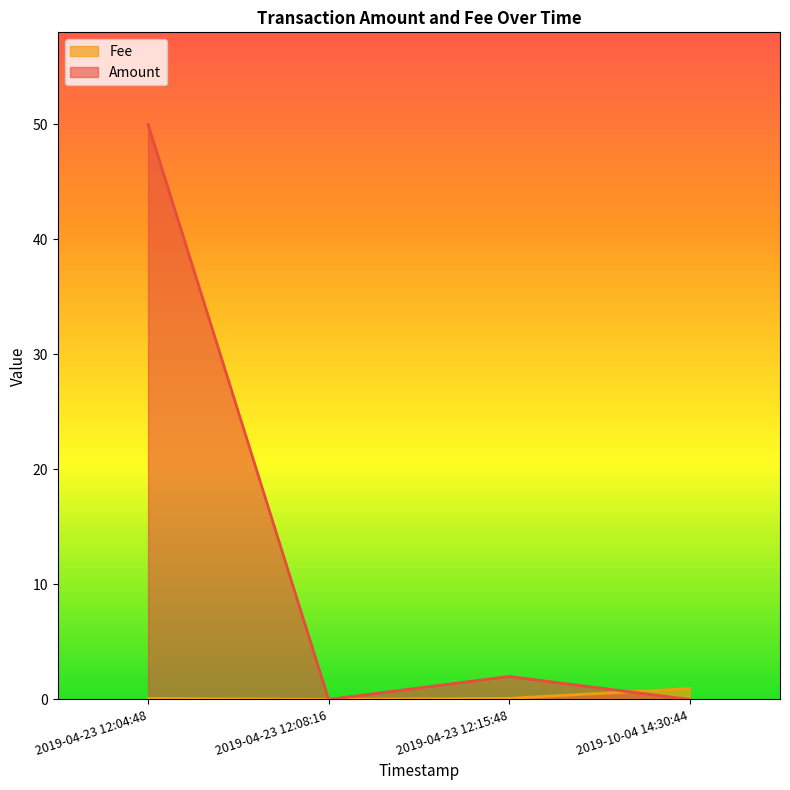

At which category is the sum across all series the highest?

2019-04-23 12:04:48